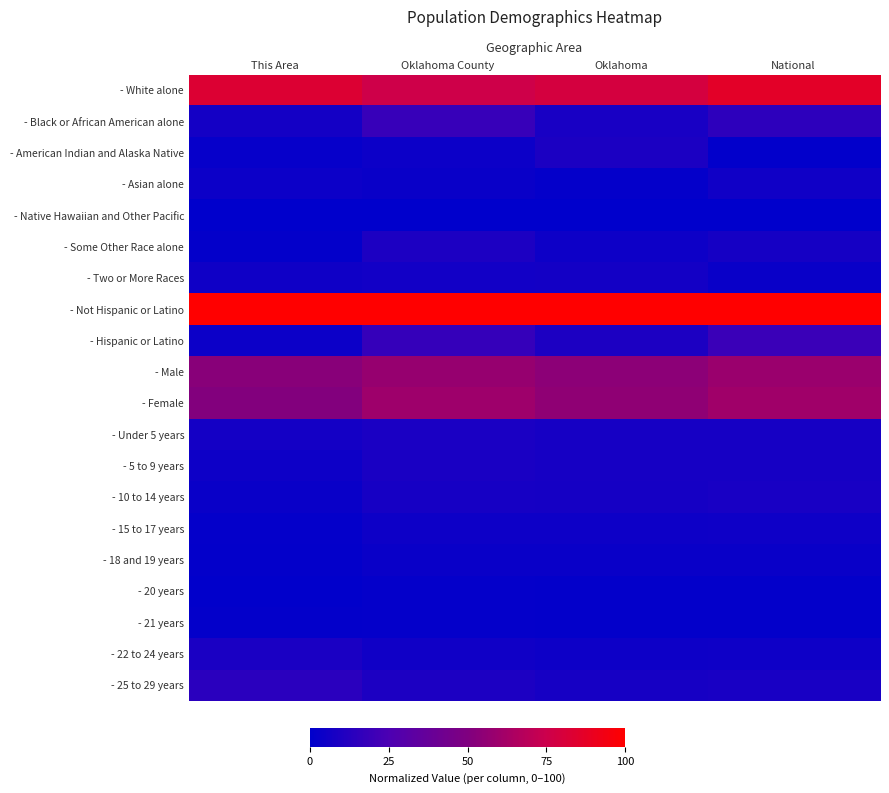

Reading right to left, what are all the values shown in this chart?

- White alone: National=86.5	Oklahoma=79.1	Oklahoma County=76.1	This Area=83.0
- Black or African American alone: National=14.9	Oklahoma=8.0	Oklahoma County=18.1	This Area=7.0
- American Indian and Alaska Native: National=0.9	Oklahoma=9.3	Oklahoma County=4.0	This Area=2.2
- Asian alone: National=5.5	Oklahoma=1.8	Oklahoma County=3.4	This Area=3.9
- Native Hawaiian and Other Pacific: National=0.0	Oklahoma=0.0	Oklahoma County=0.0	This Area=0.0
- Some Other Race alone: National=7.2	Oklahoma=4.4	Oklahoma County=9.4	This Area=1.3
- Two or More Races: National=3.3	Oklahoma=6.4	Oklahoma County=6.1	This Area=5.3
- Not Hispanic or Latino: National=100.0	Oklahoma=100.0	Oklahoma County=100.0	This Area=100.0
- Hispanic or Latino: National=19.4	Oklahoma=9.6	Oklahoma County=17.7	This Area=4.2
- Male: National=58.7	Oklahoma=54.2	Oklahoma County=57.5	This Area=53.1
- Female: National=60.7	Oklahoma=55.3	Oklahoma County=60.1	This Area=51.1
- Under 5 years: National=7.6	Oklahoma=7.6	Oklahoma County=8.9	This Area=6.7
- 5 to 9 years: National=7.7	Oklahoma=7.5	Oklahoma County=8.2	This Area=4.7
- 10 to 14 years: National=7.8	Oklahoma=7.3	Oklahoma County=7.6	This Area=3.5
- 15 to 17 years: National=4.8	Oklahoma=4.3	Oklahoma County=4.4	This Area=1.6
- 18 and 19 years: National=3.3	Oklahoma=3.2	Oklahoma County=3.2	This Area=1.4
- 20 years: National=1.5	Oklahoma=1.5	Oklahoma County=1.6	This Area=0.7
- 21 years: National=1.5	Oklahoma=1.5	Oklahoma County=1.6	This Area=1.5
- 22 to 24 years: National=4.7	Oklahoma=4.5	Oklahoma County=5.5	This Area=8.7
- 25 to 29 years: National=8.0	Oklahoma=7.7	Oklahoma County=9.6	This Area=13.8